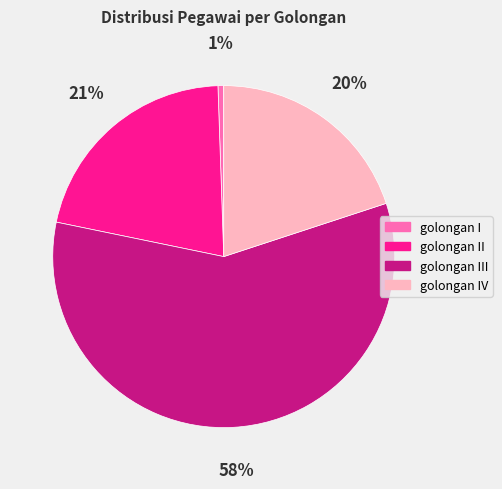

To the nearest percent, what percentage of the pie is golongan I?

1%